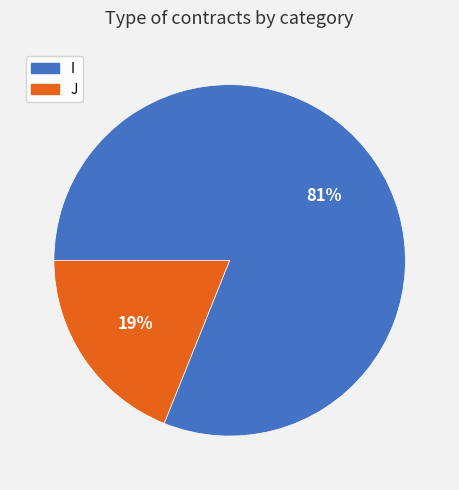

Is there a majority slice in this chart?

Yes